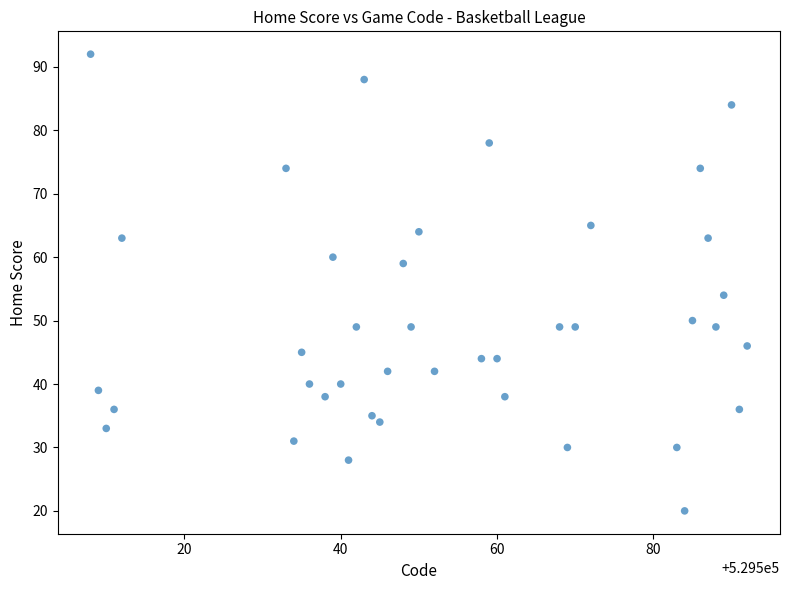

What Y value in the scatter plot is closest to 56?

54